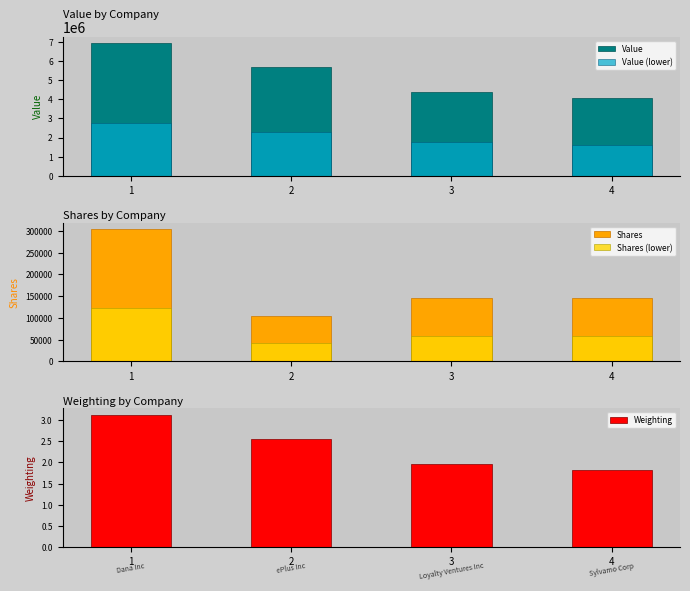

Between 4 and 2, which is larger?

2